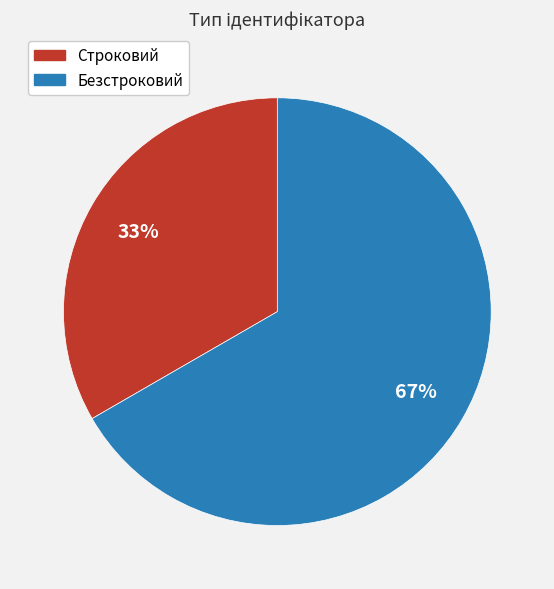

Between Безстроковий and Строковий, which is larger?

Безстроковий